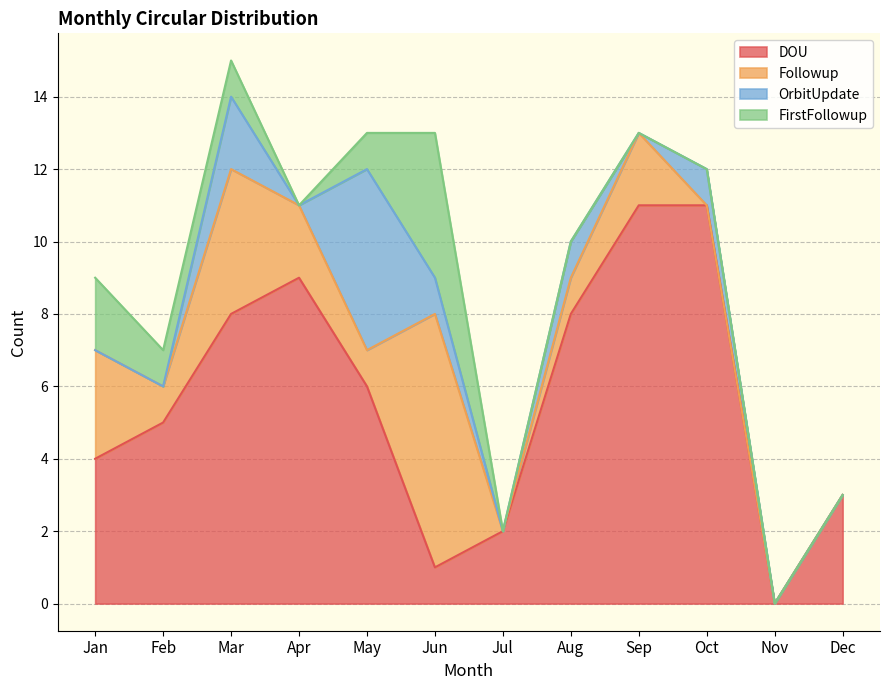

True or false: Followup has more than 1 interior local peaks.

True